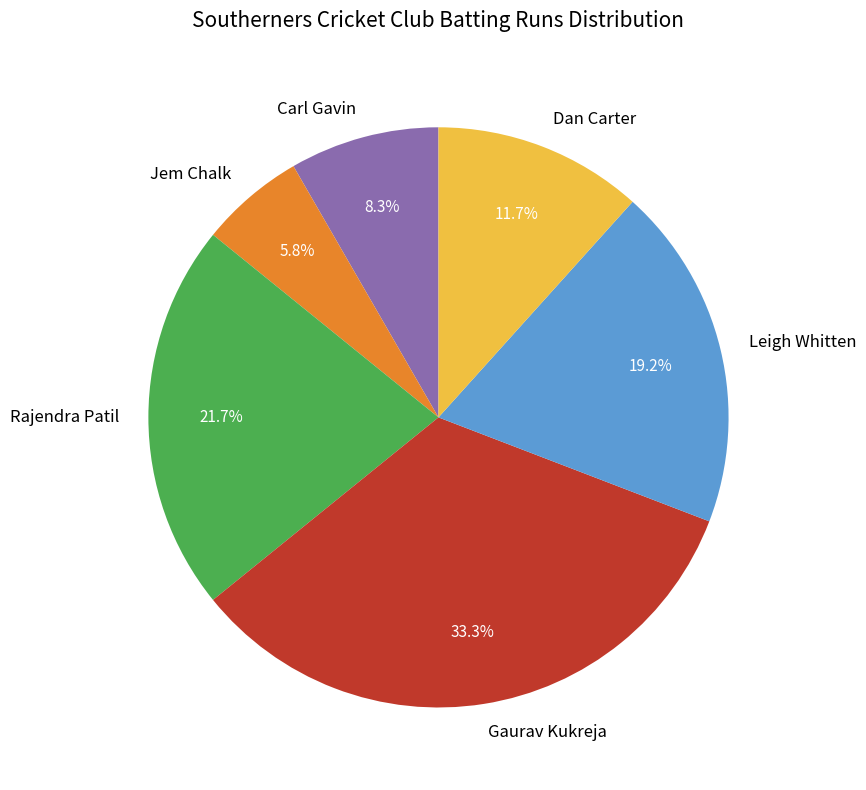

To the nearest percent, what portion does Leigh Whitten represent?

19%